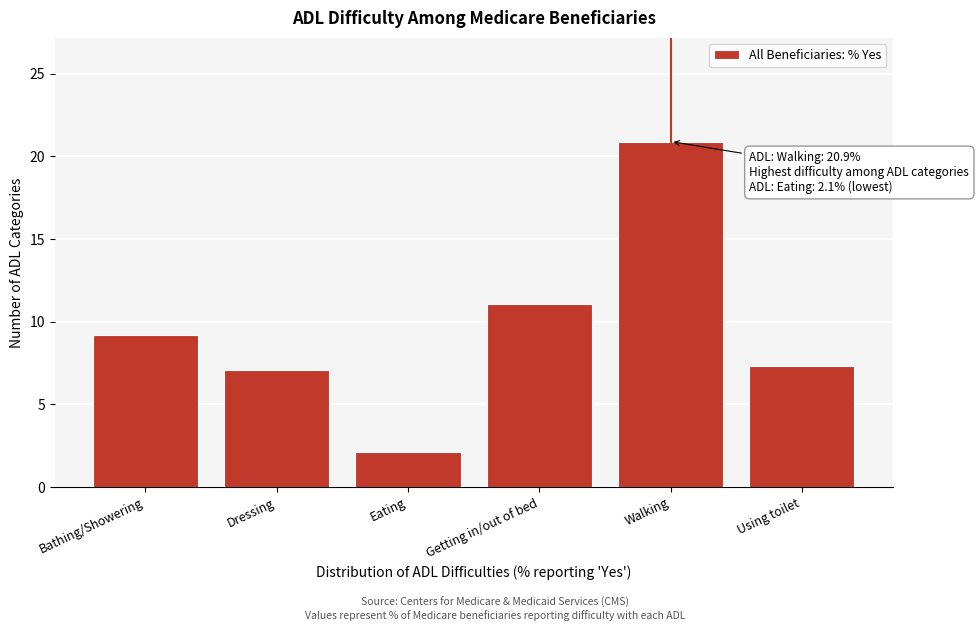

Reading left to right, extract all data points from this chart.

9.2	7.1	2.1	11.1	20.9	7.3